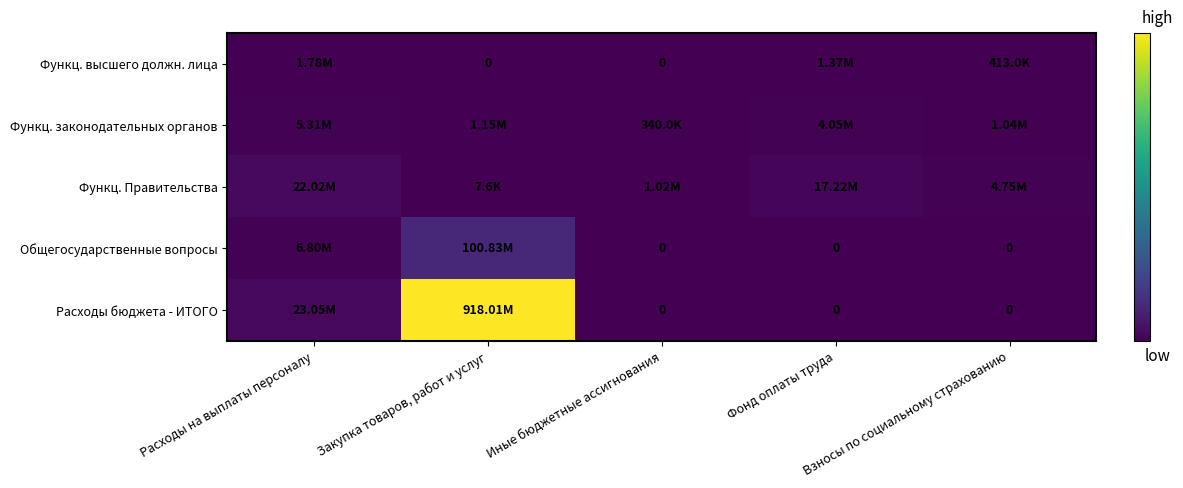

Is the value of Функц. законодательных органов at Фонд оплаты труда greater than the value of Общегосударственные вопросы at Фонд оплаты труда?

Yes